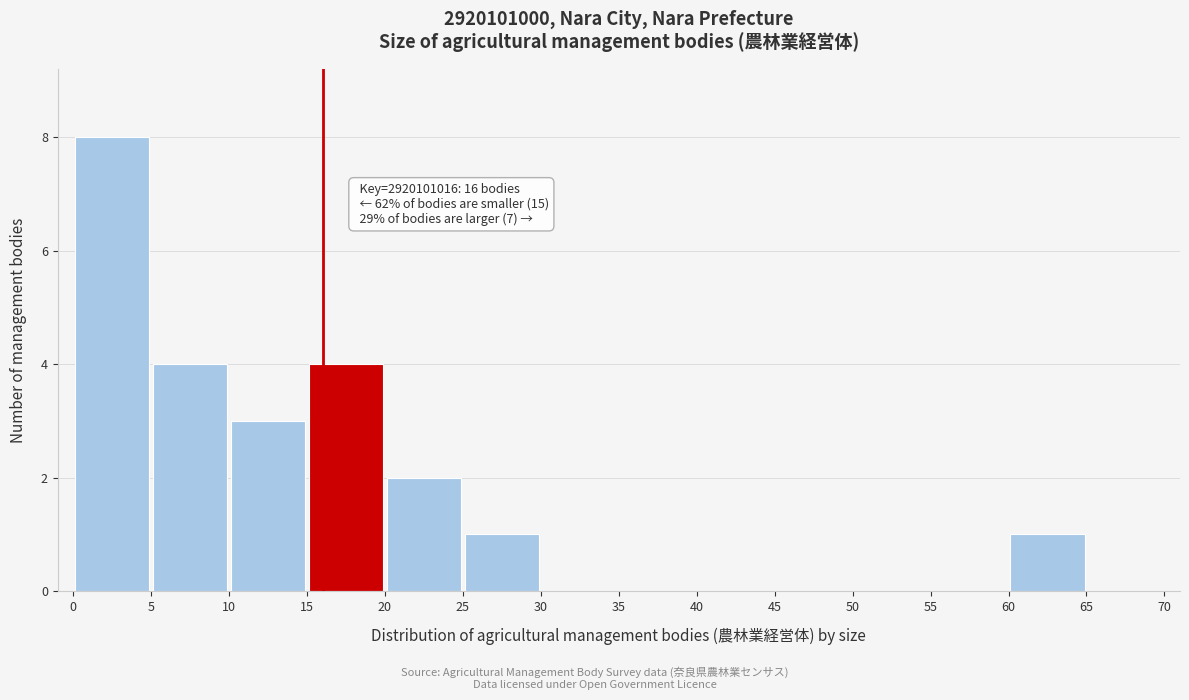

Which range on the x-axis has the tallest bar?

0 to 5